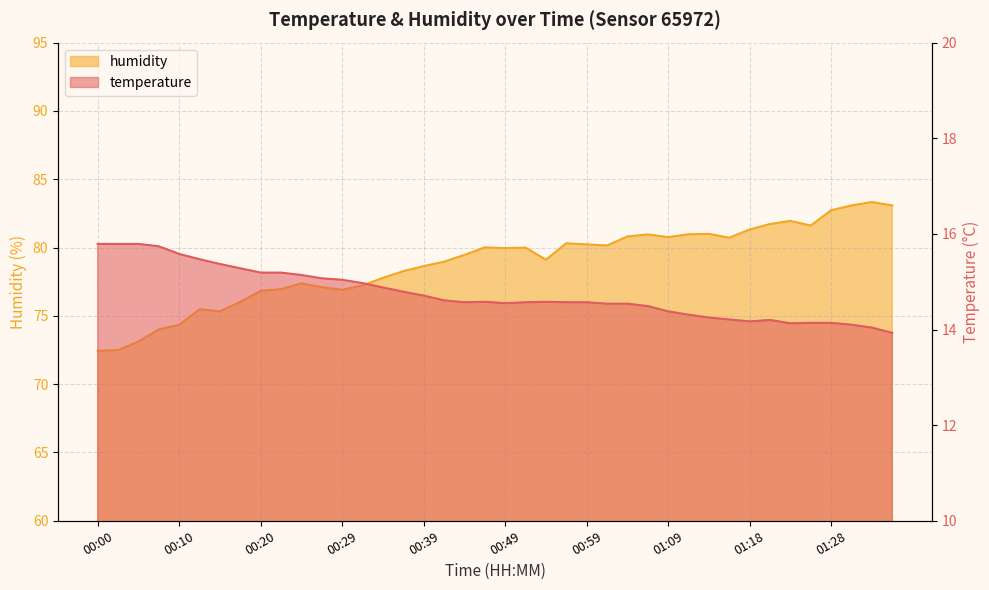

What is the difference between the maximum and minimum values in the humidity series?

10.9